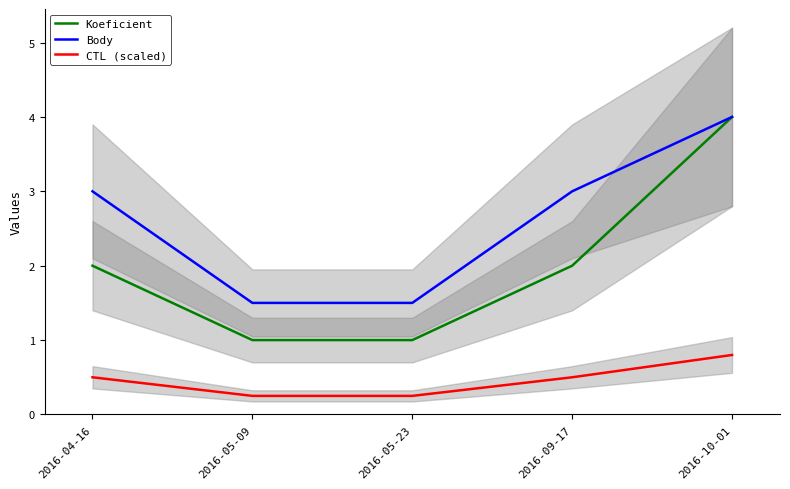

Which has a higher value, 2016-05-23 or 2016-09-17?

2016-09-17